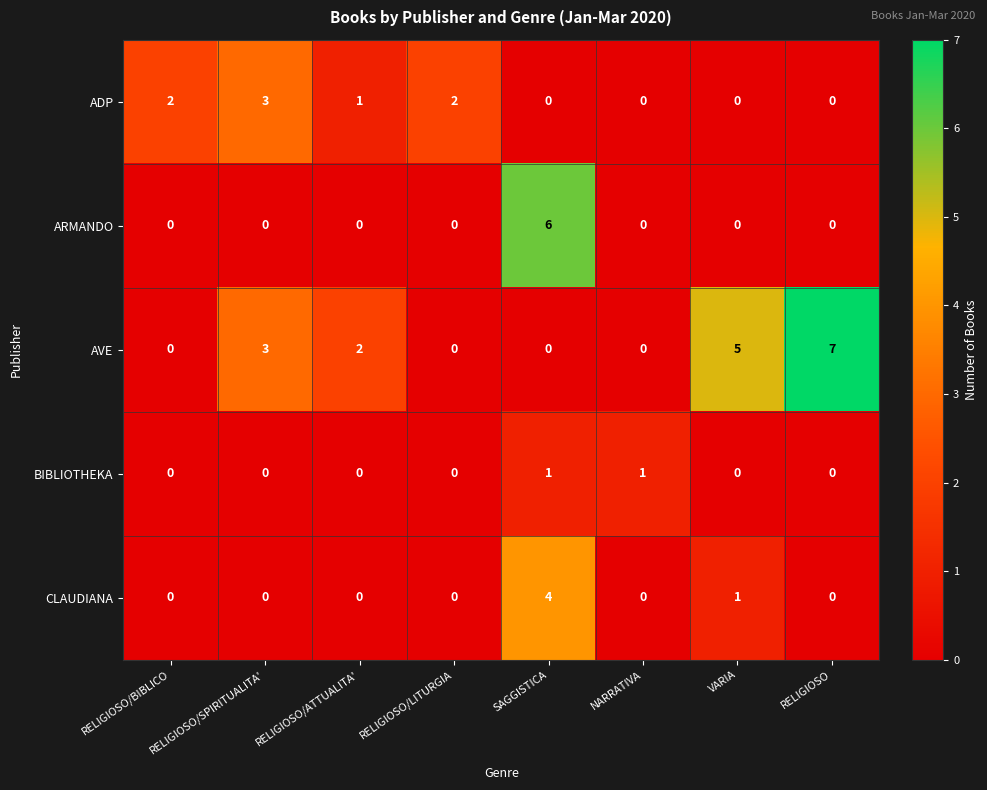

Which series has the largest total across all categories?

AVE